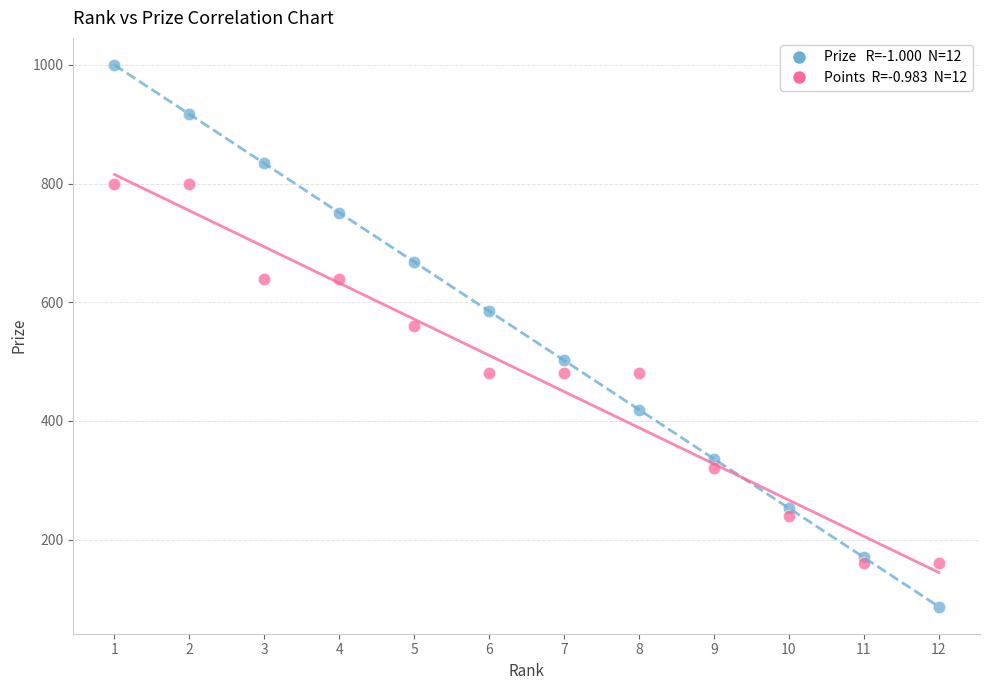

Across all series, what Y value is closest to 543?

560